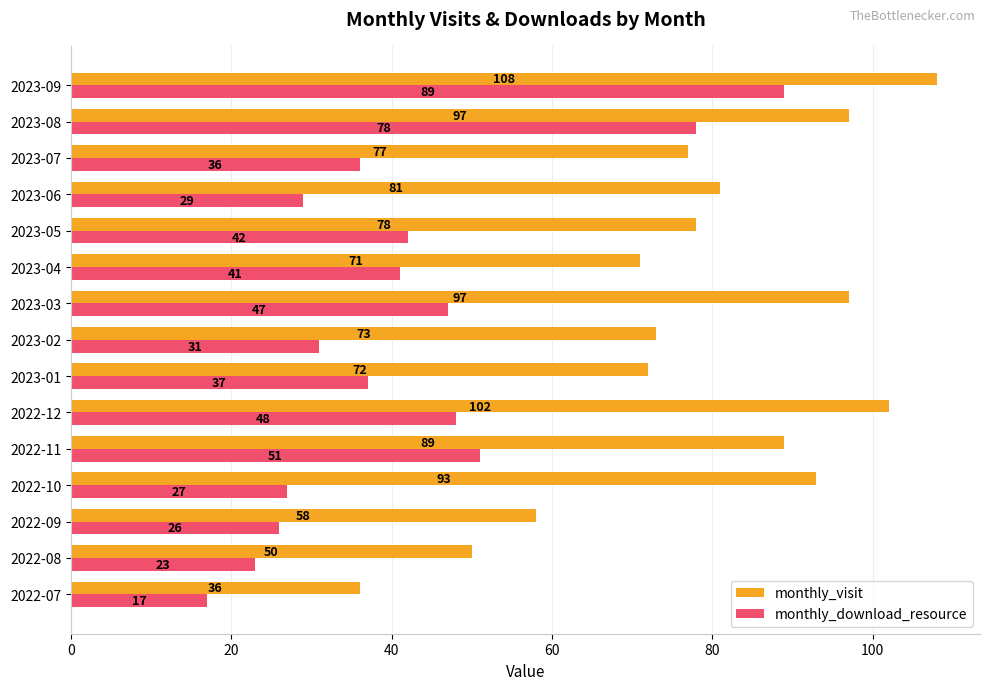

What is the average value of the monthly_visit series?

79